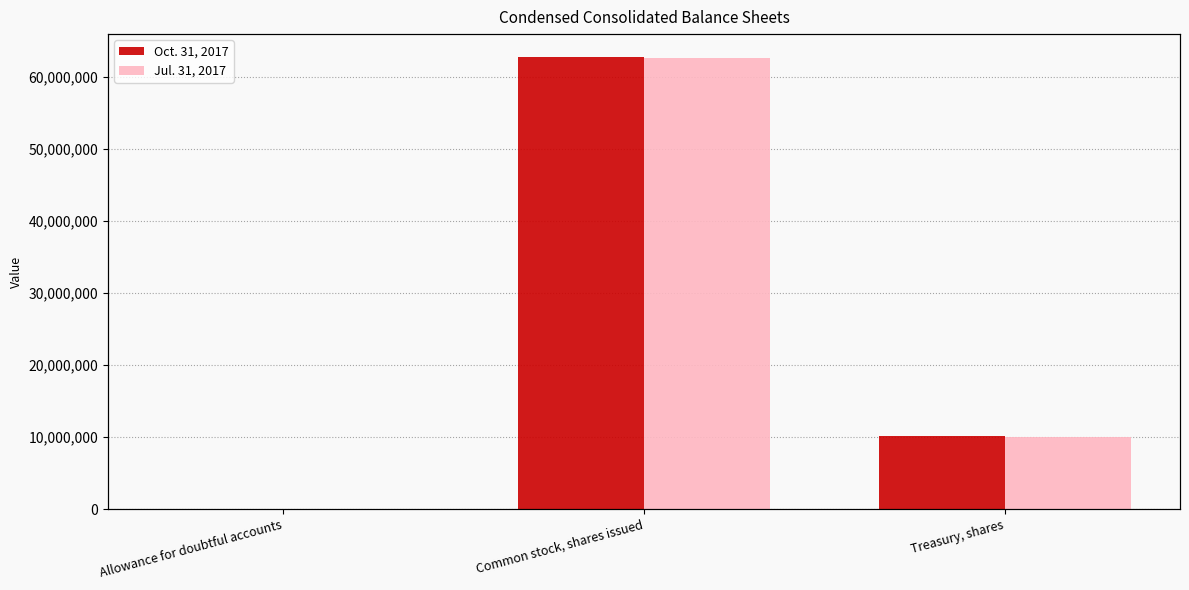

Which series has the largest total across all categories?

Oct. 31, 2017